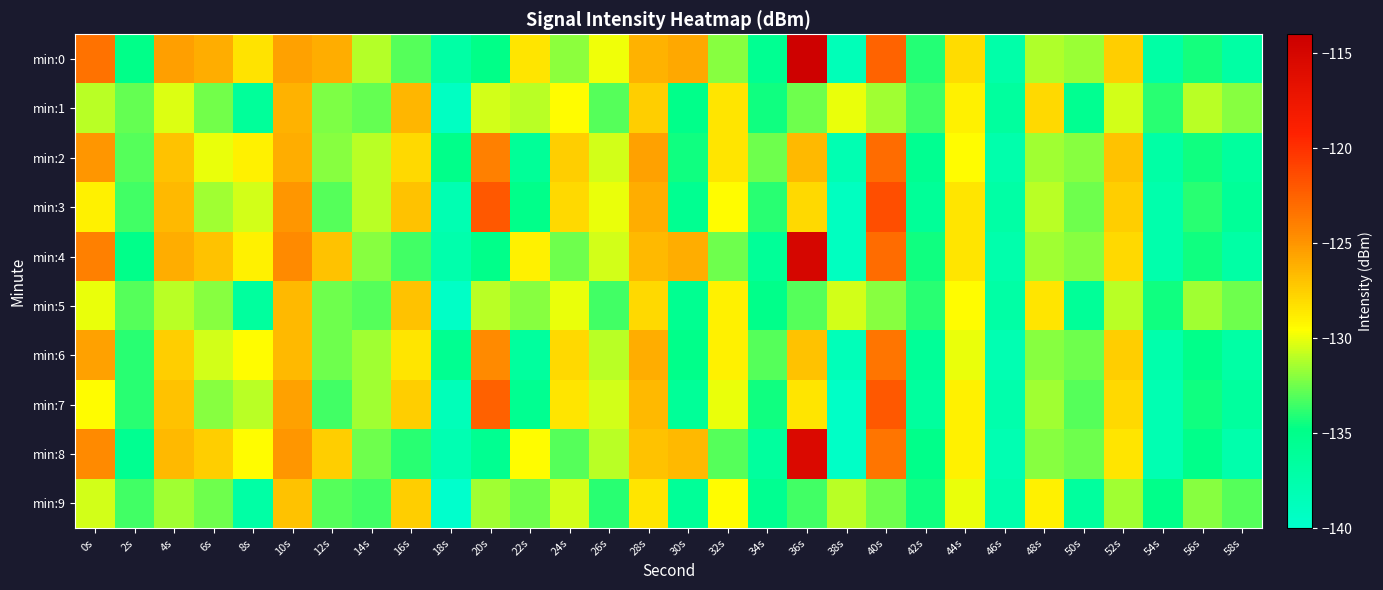

Count the number of data series in this chart.

10